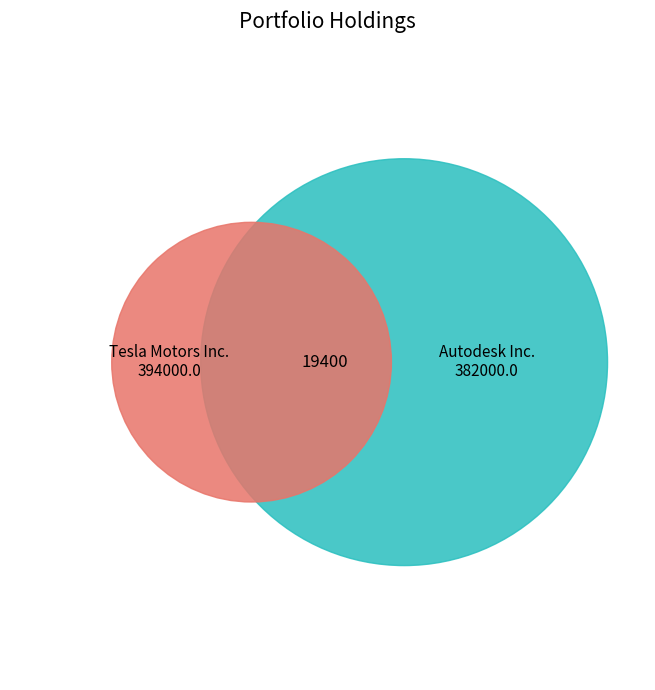

Rank the categories by value from highest to lowest.

Tesla Motors Inc., Autodesk Inc.